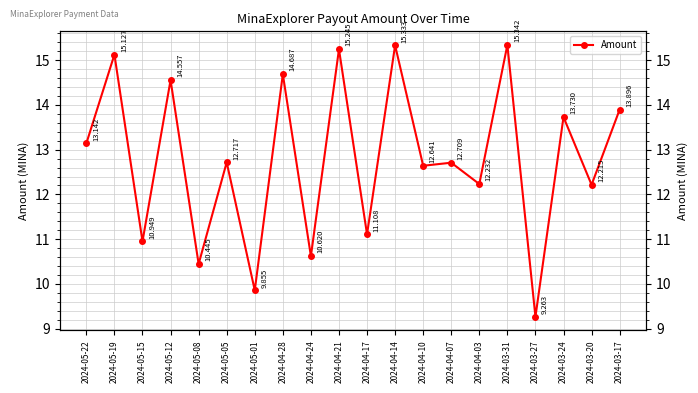

Read the value at 2024-05-05.

12.7